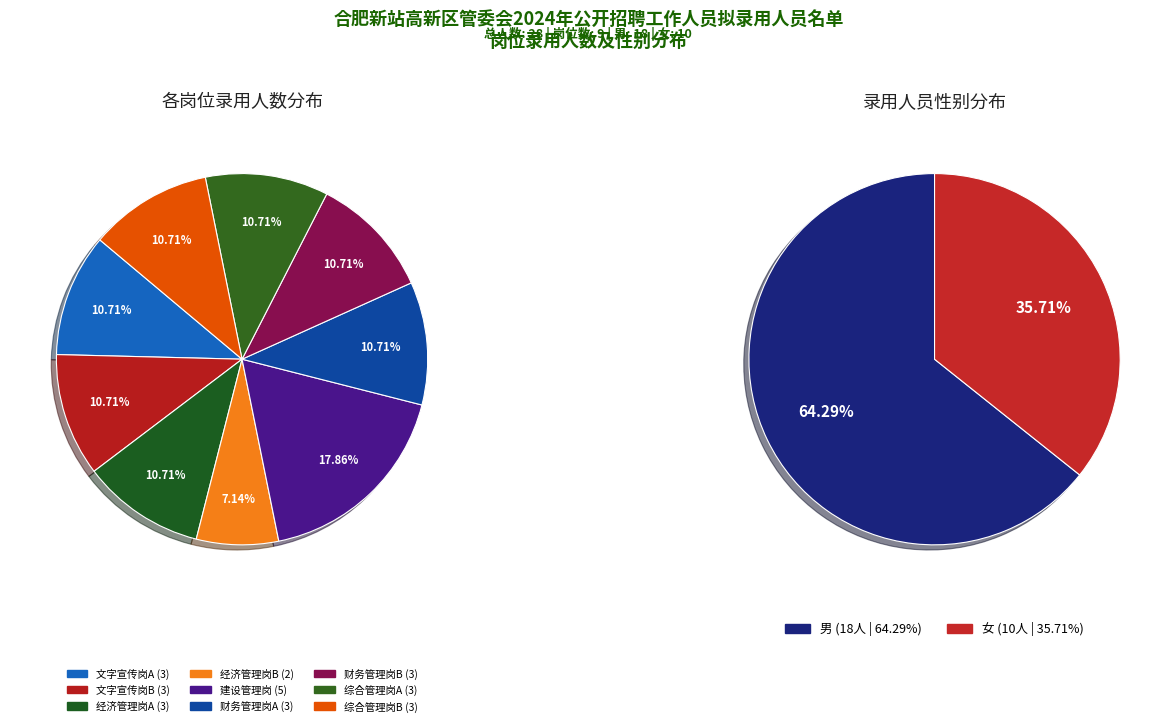

Which category has the smallest portion of the pie?

经济管理岗B